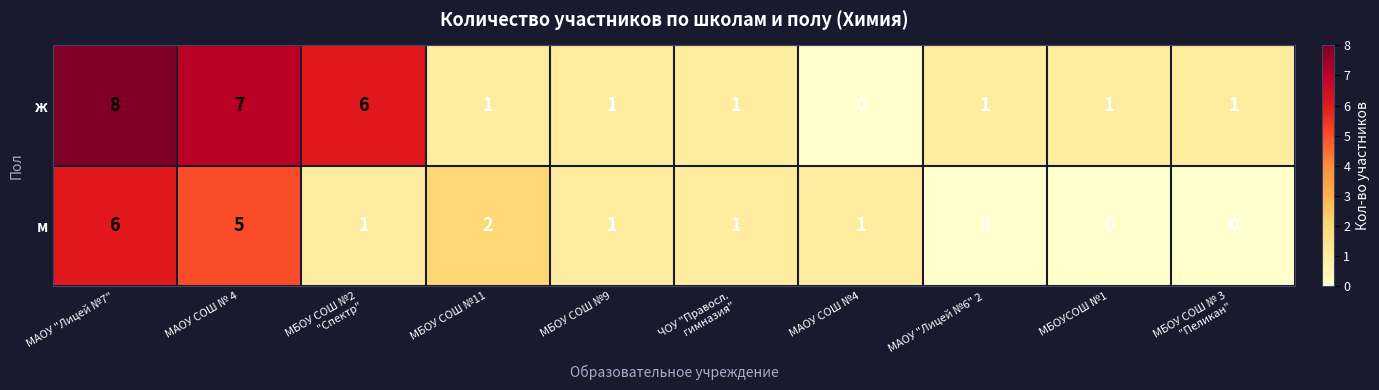

Rank the series by their maximum value, from highest to lowest.

ж, м